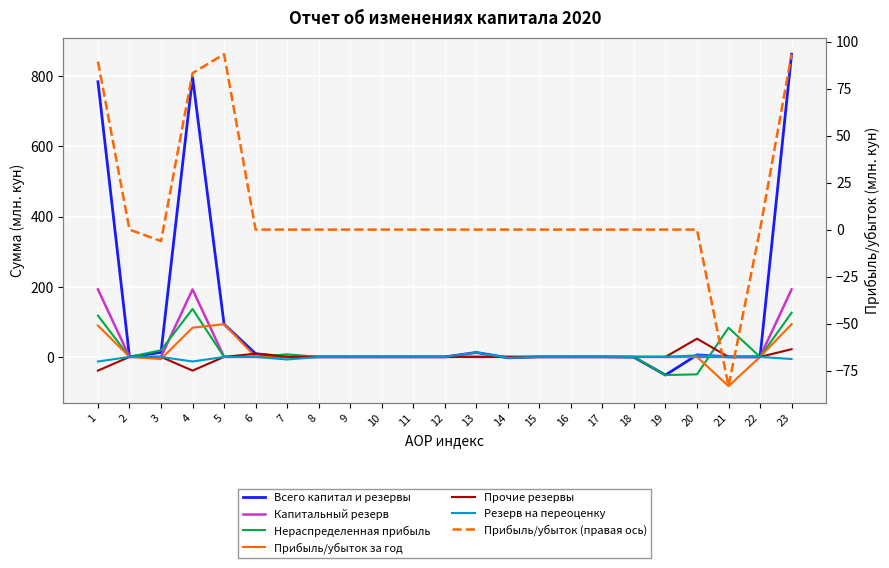

Reading left to right, what are all the values shown in this chart?

Всего капитал и резервы: 1=784.2	2=0.0	3=12.9	4=797.1	5=93.3	6=9.1	7=0.0	8=0.0	9=0.0	10=0.0	11=0.0	12=0.0	13=12.7	14=-2.5	15=0.0	16=0.0	17=0.0	18=-0.9	19=-51.7	20=5.7	21=0.0	22=0.0	23=862.7
Капитальный резерв: 1=192.3	2=0.0	3=0.0	4=192.3	5=0.0	6=0.0	7=0.0	8=0.0	9=0.0	10=0.0	11=0.0	12=0.0	13=0.0	14=0.0	15=0.0	16=0.0	17=0.0	18=0.0	19=0.0	20=0.1	21=0.0	22=0.0	23=192.4
Нераспределенная прибыль: 1=117.6	2=0.0	3=19.0	4=136.6	5=0.0	6=0.0	7=7.4	8=0.0	9=0.0	10=0.0	11=0.0	12=0.0	13=0.0	14=0.0	15=0.0	16=0.0	17=0.0	18=0.0	19=-51.7	20=-49.8	21=83.2	22=0.0	23=125.8
Прибыль/убыток за год: 1=89.3	2=0.0	3=-6.1	4=83.2	5=93.3	6=0.0	7=0.0	8=0.0	9=0.0	10=0.0	11=0.0	12=0.0	13=0.0	14=0.0	15=0.0	16=0.0	17=0.0	18=0.0	19=0.0	20=0.0	21=-83.2	22=0.0	23=93.3
Прочие резервы: 1=-39.1	2=0.0	3=0.0	4=-39.1	5=0.0	6=9.1	7=0.0	8=0.0	9=0.0	10=0.0	11=0.0	12=0.0	13=0.0	14=0.0	15=0.0	16=0.0	17=0.0	18=0.0	19=0.0	20=51.9	21=0.0	22=0.0	23=22.0
Резерв на переоценку: 1=-13.1	2=0.0	3=0.0	4=-13.1	5=0.0	6=0.0	7=-7.4	8=0.0	9=0.0	10=0.0	11=0.0	12=0.0	13=12.7	14=-2.5	15=0.0	16=0.0	17=0.0	18=0.0	19=0.0	20=4.4	21=0.0	22=0.0	23=-6.0